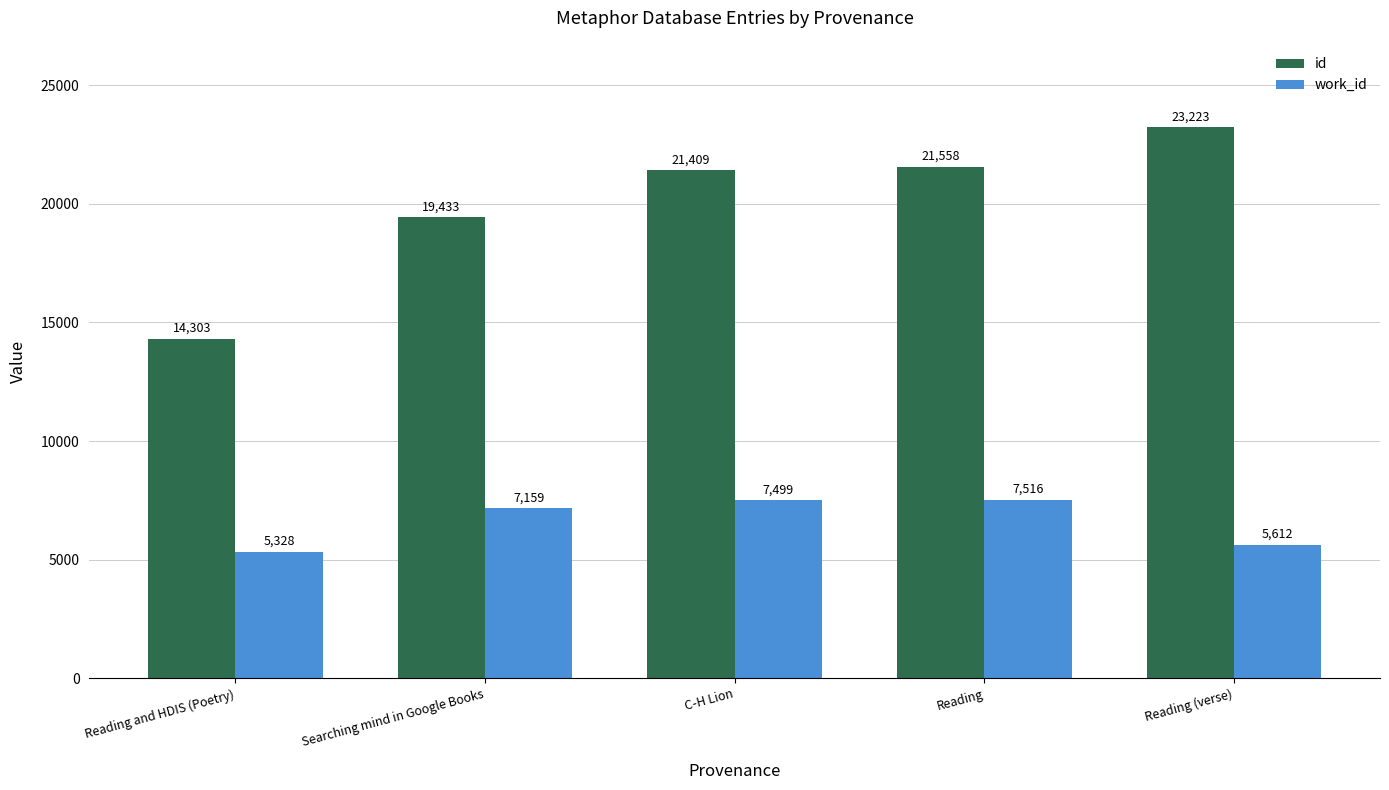

What is the maximum value for id?

23223